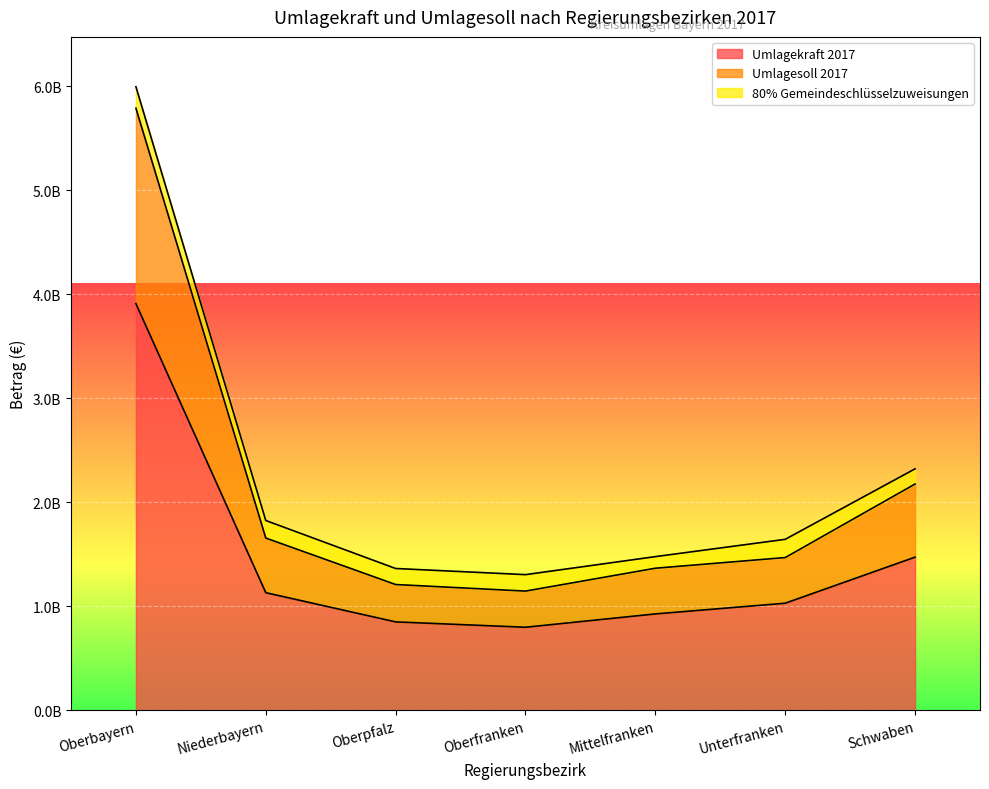

What are all the series names shown in the legend?

Umlagekraft 2017, Umlagesoll 2017, 80% Gemeindeschlüsselzuweisungen